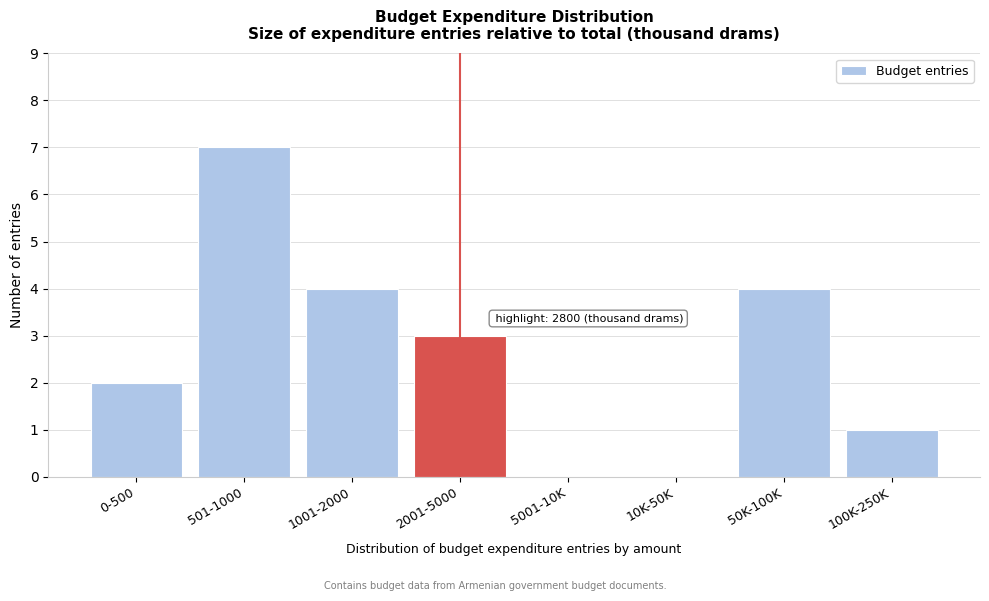

Reading left to right, what are all the values shown in this chart?

0-500=2	501-1000=7	1001-2000=4	2001-5000=3	5001-10K=0	10K-50K=0	50K-100K=4	100K-250K=1